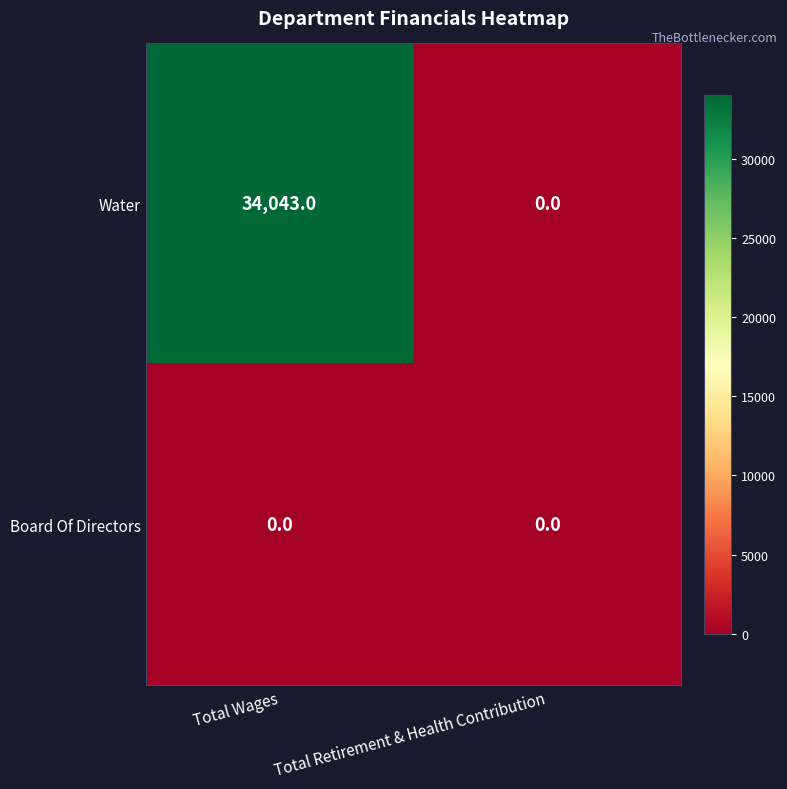

Reading left to right, extract all data points from this chart.

Water: 34043	0
Board Of Directors: 0	0